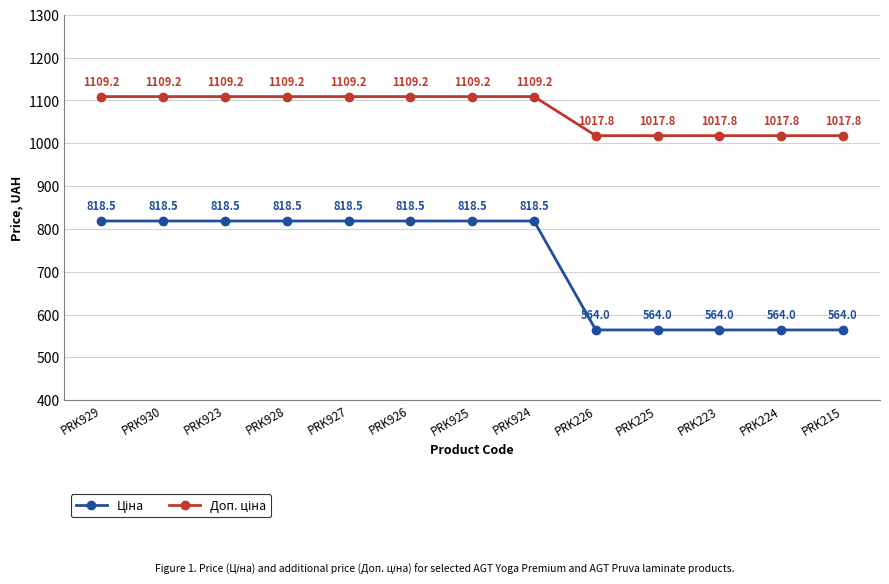

What is the total value across all series at PRK926?

1927.7